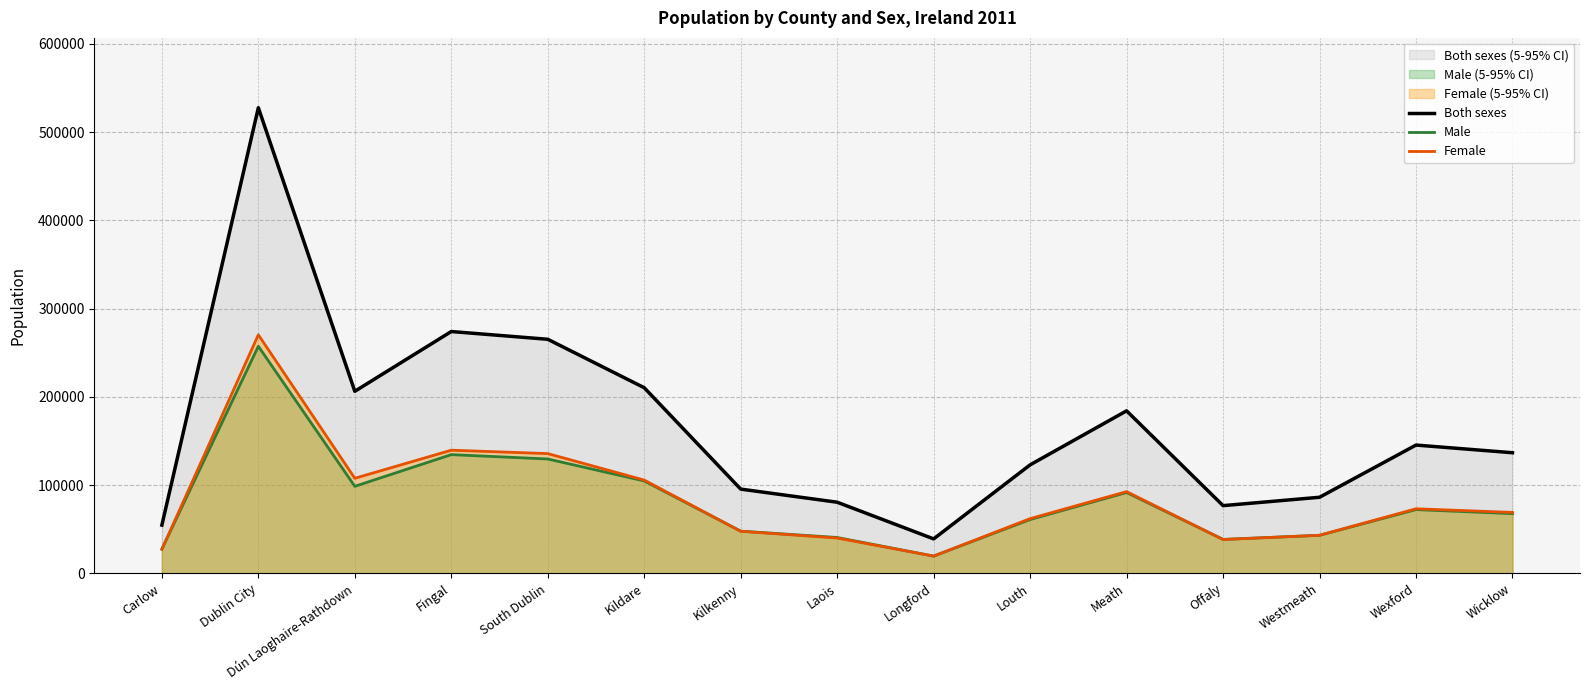

What is the label of the 14th point from the left?

Wexford